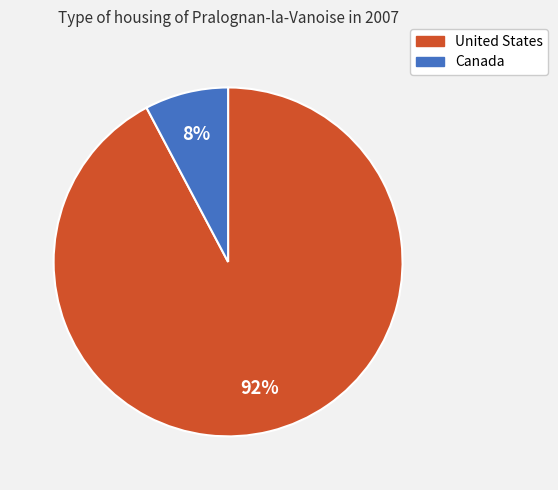

What percentage is the Canada slice, to the nearest percent?

8%